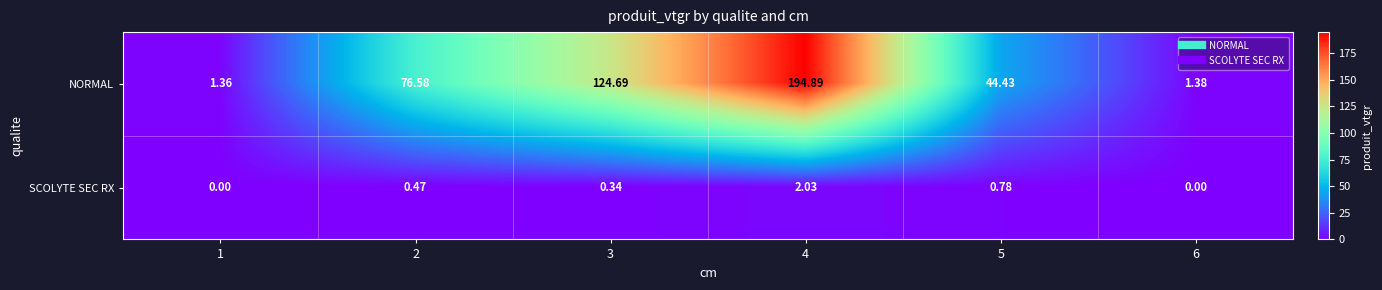

Which series changed the most between 1 and 3?

NORMAL